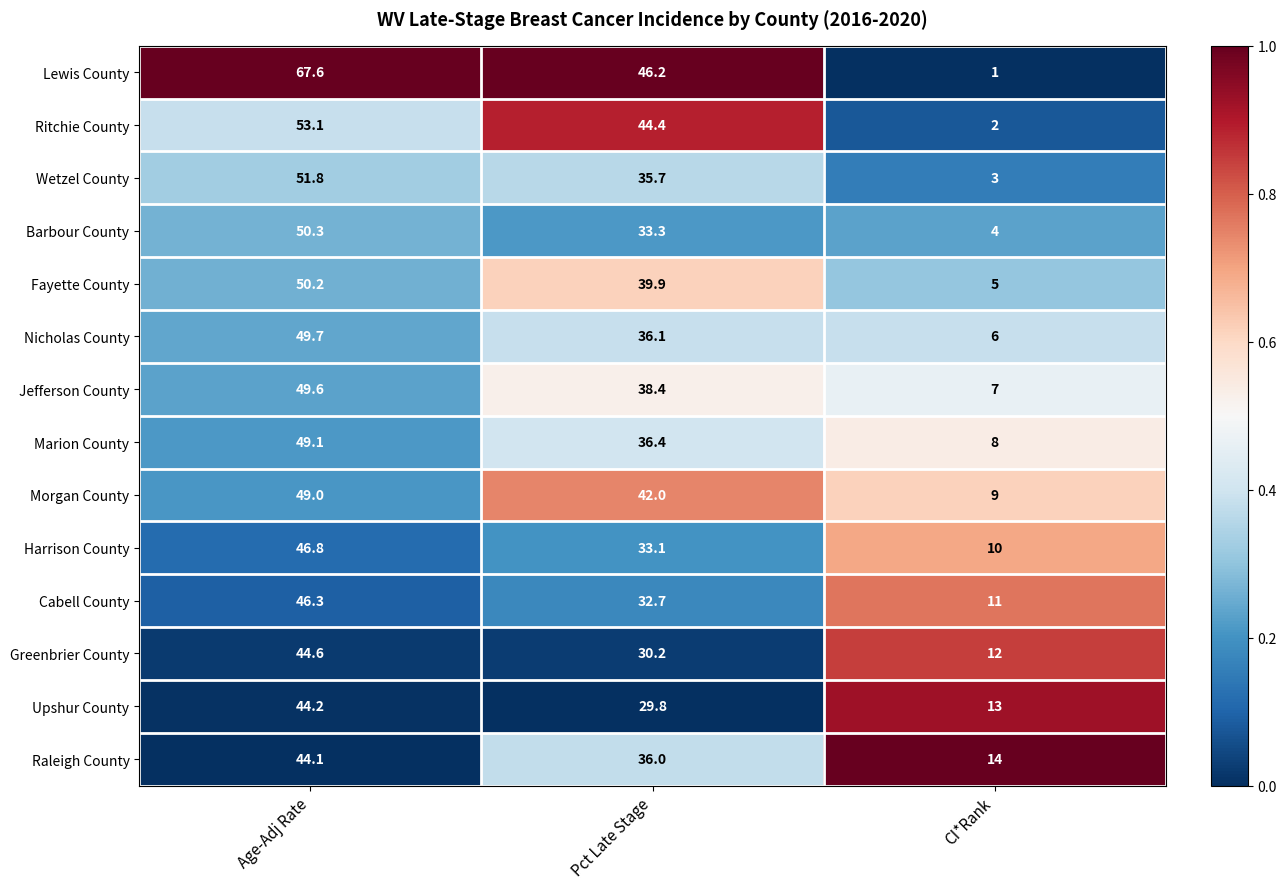

How many values in the Upshur County series exceed 29?

2